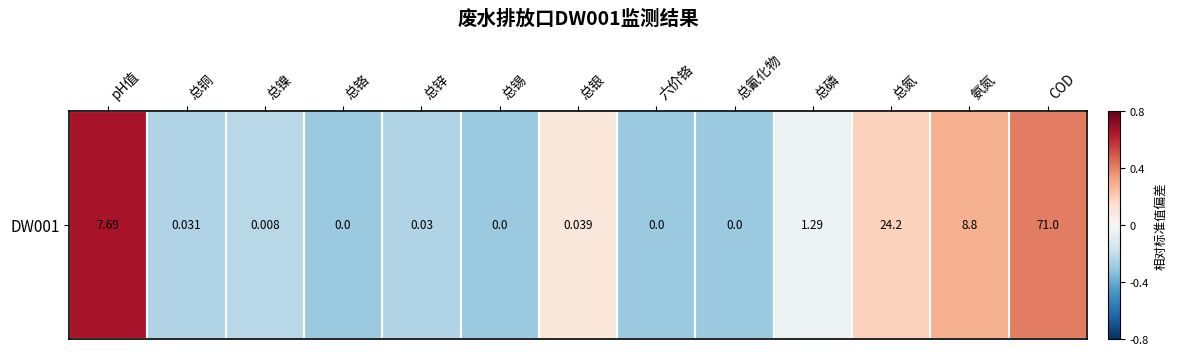

List the labels in order of value, smallest first.

总铬, 总锡, 六价铬, 总氰化物, 总锌, 总铜, 总镍, 总磷, 总银, 总氮, 氨氮, COD, pH值